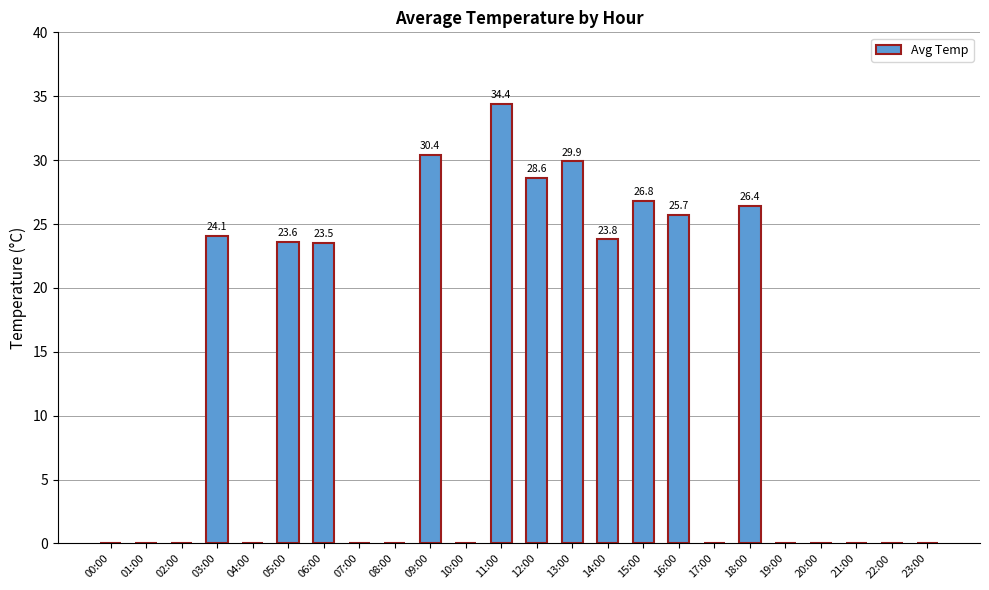

What is the maximum value shown in the chart?

34.4